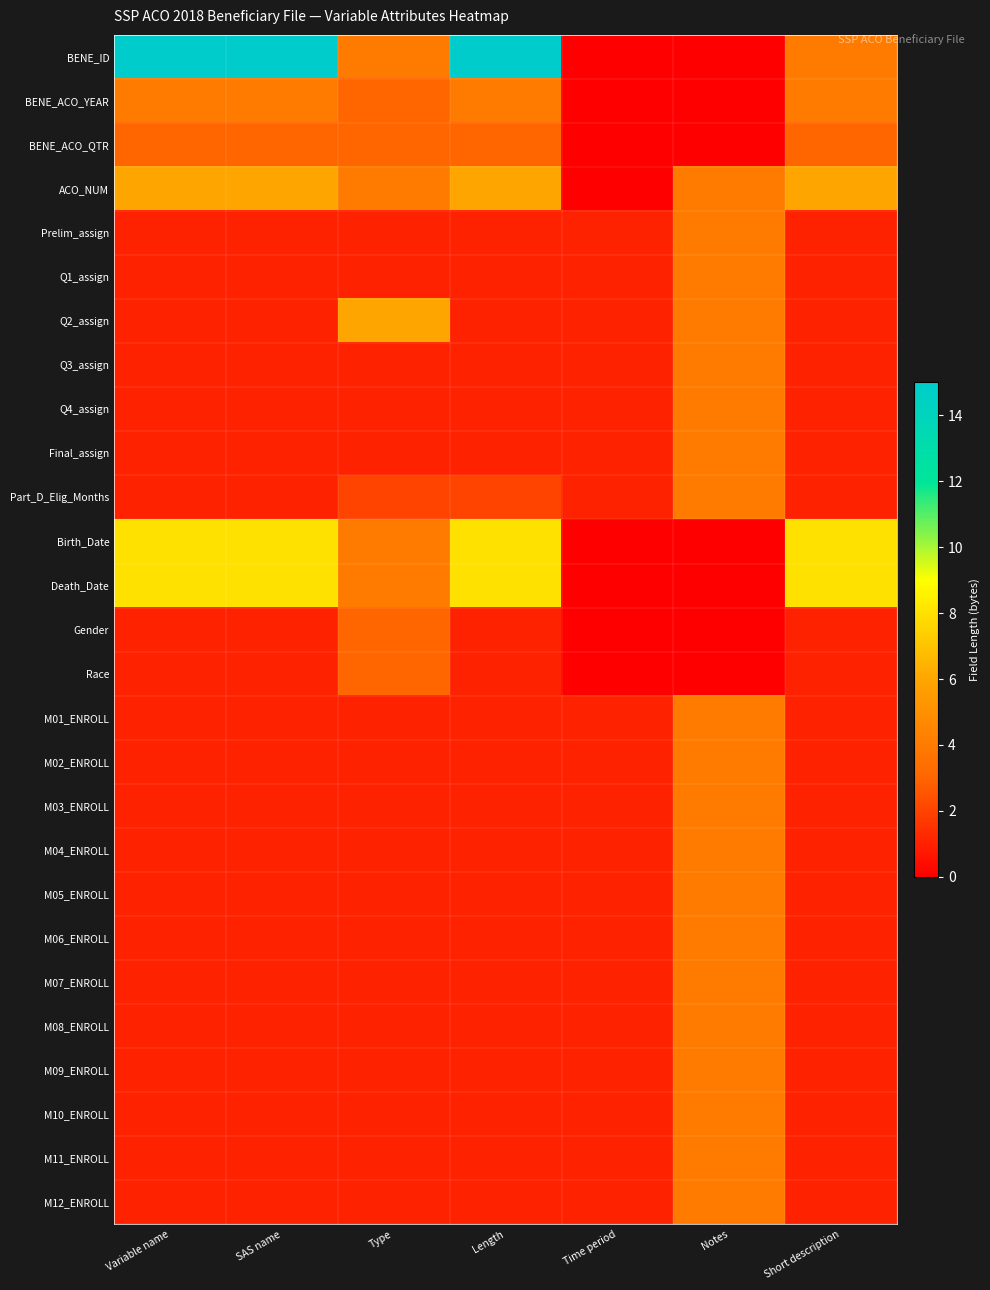

Which series changed the most between Type and Length?

BENE_ID